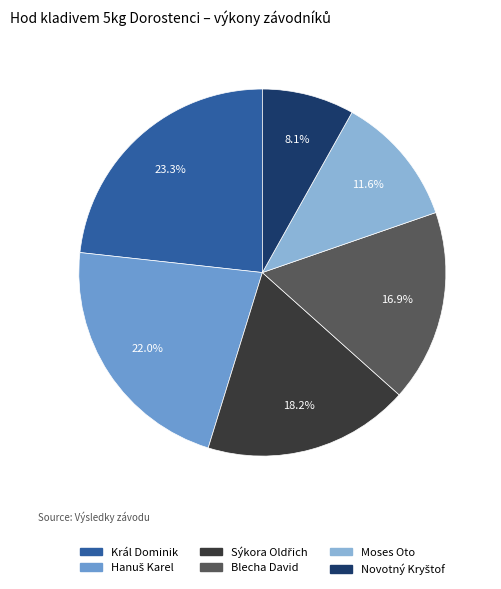

To the nearest percent, what is the difference between the Blecha David and Moses Oto slice percentages?

5%